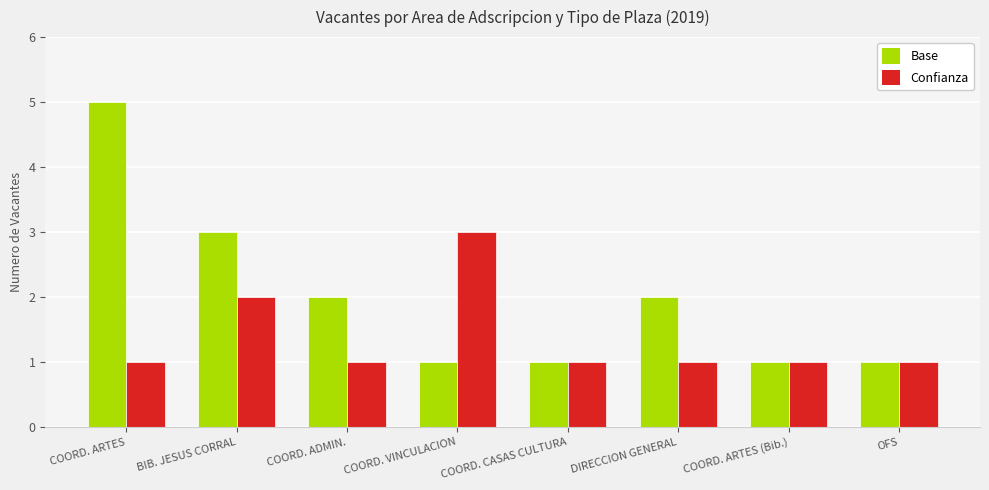

Read the Base value at BIB. JESUS CORRAL.

3